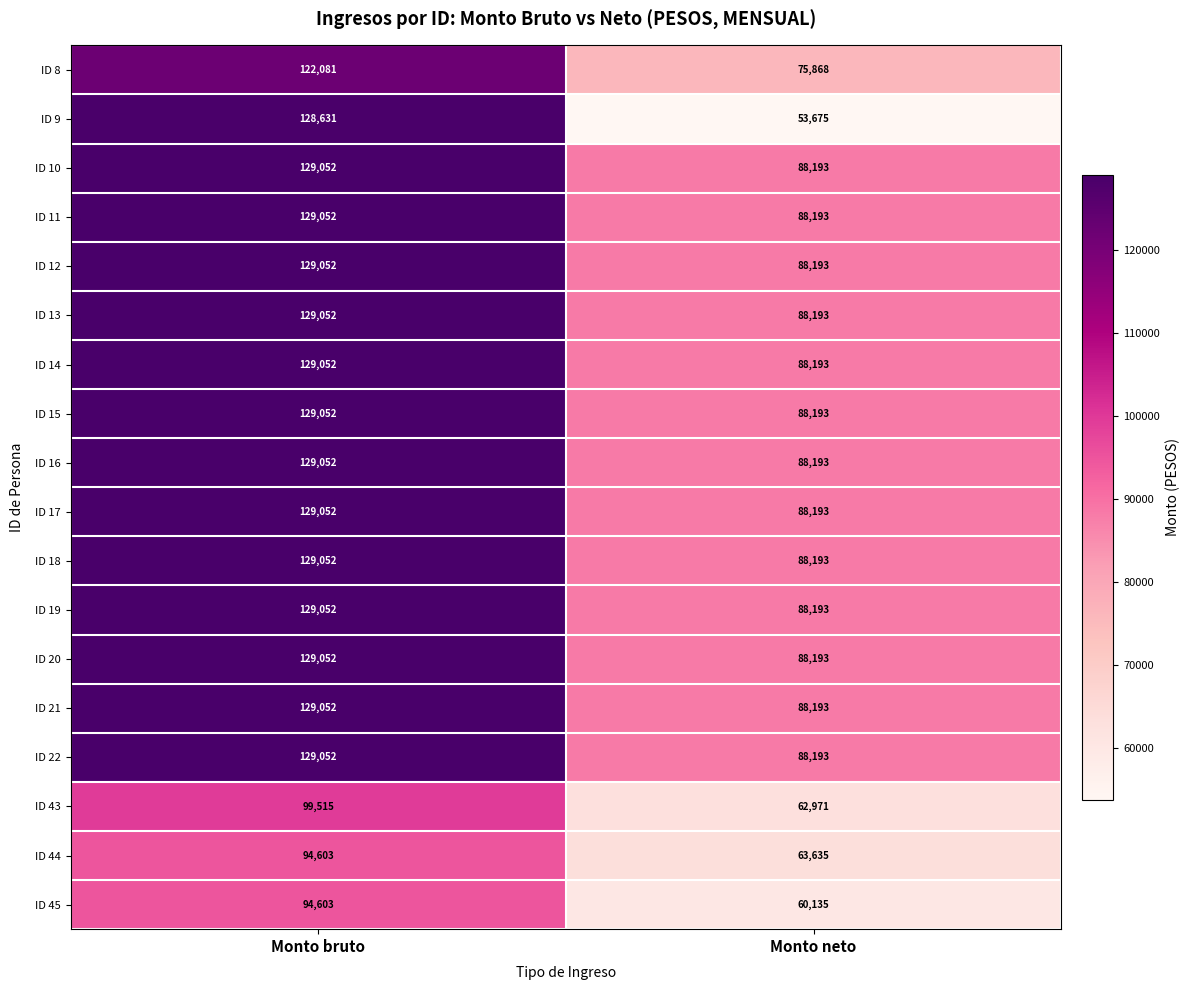

What is the total value across all series at Monto neto?

1462793